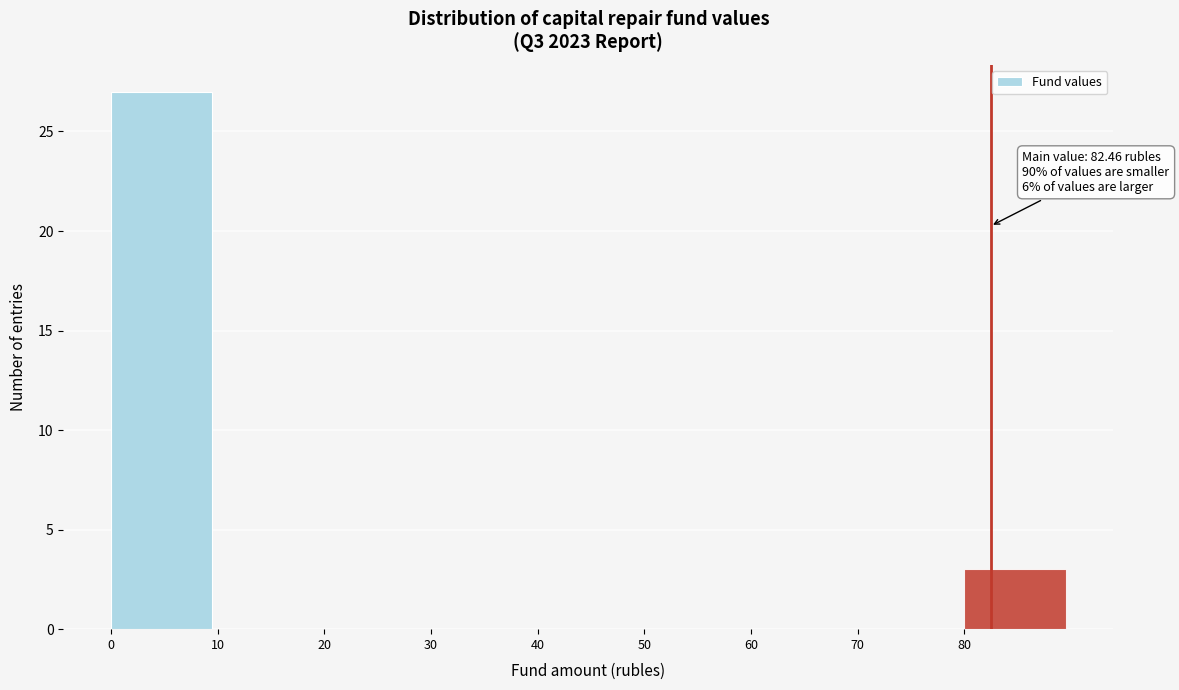

Over which range of the x-axis is the bar tallest?

0 to 10